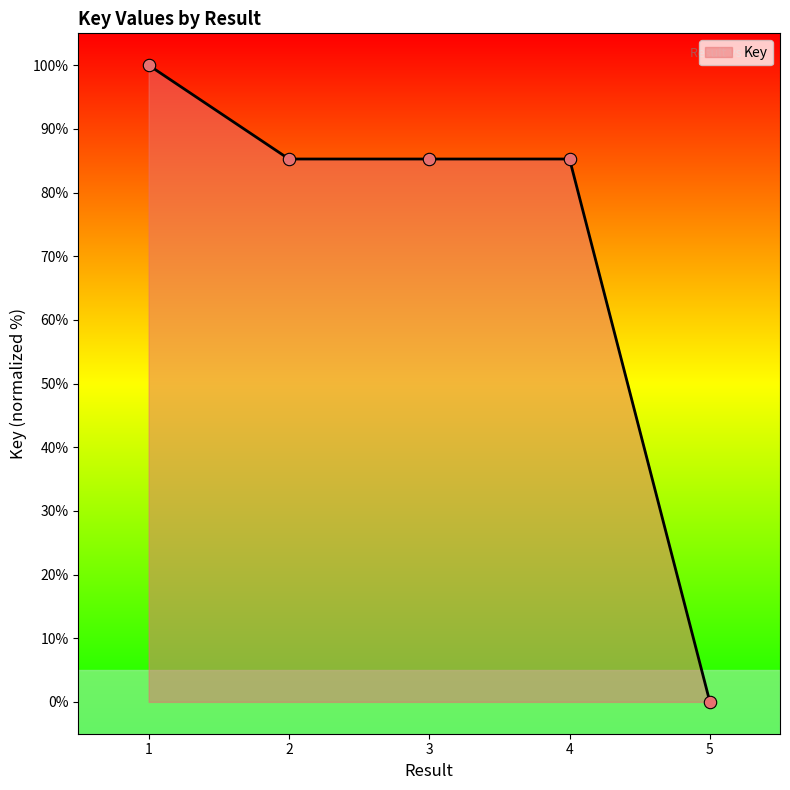

Which has a higher value, 5 or 1?

1